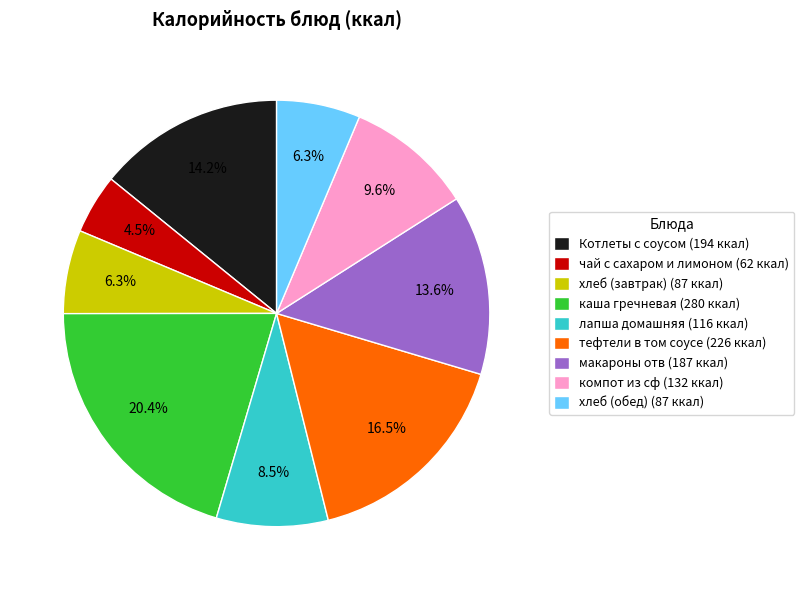

To the nearest percent, what percentage of the pie is каша гречневая?

20%